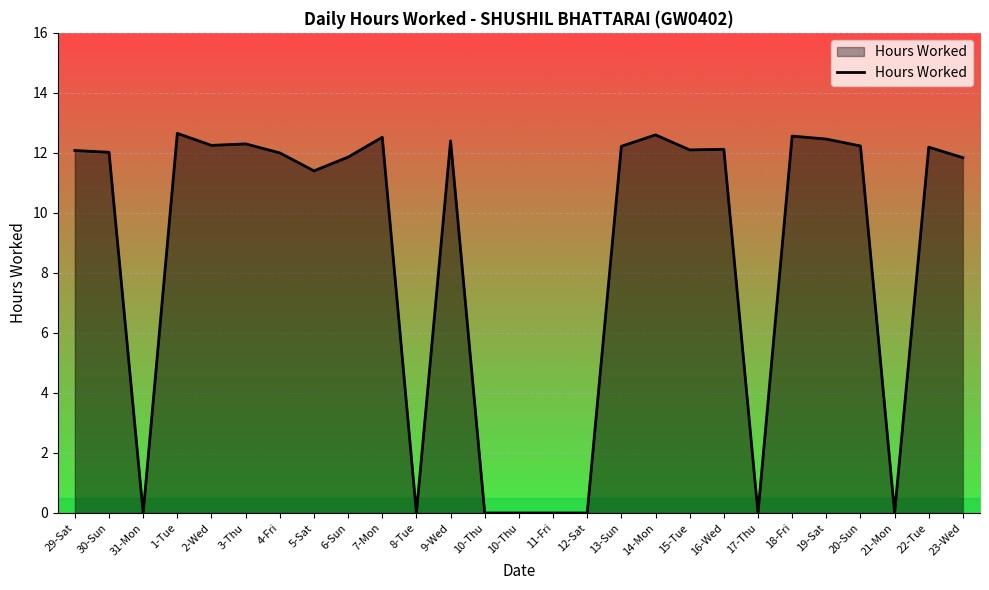

How many lines are shown in the chart?

1